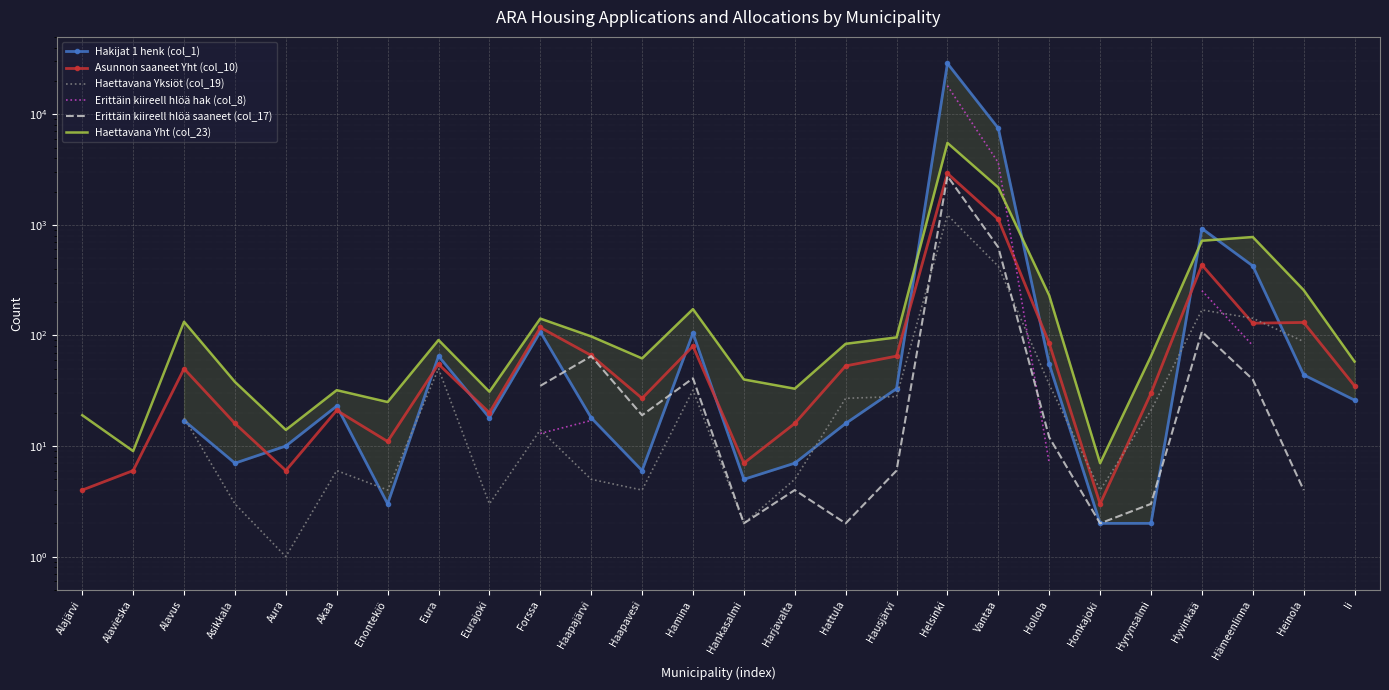

Is the value of Erittäin kiireell hlöä saaneet (col_17) at Eura greater than the value of Haettavana Yht (col_23) at Honkajoki?

No